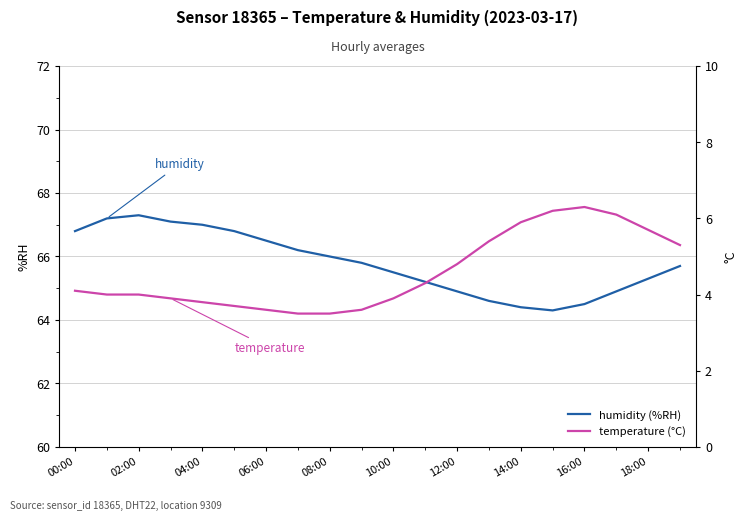

Reading left to right, transcribe all the data shown in this chart.

humidity: 66.8	67.2	67.3	67.1	67.0	66.8	66.5	66.2	66.0	65.8	65.5	65.2	64.9	64.6	64.4	64.3	64.5	64.9	65.3	65.7
temperature: 4.1	4.0	4.0	3.9	3.8	3.7	3.6	3.5	3.5	3.6	3.9	4.3	4.8	5.4	5.9	6.2	6.3	6.1	5.7	5.3